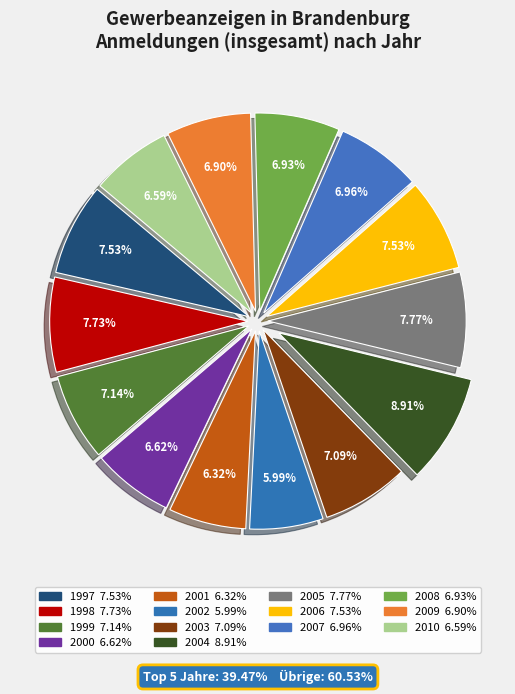

Between 1997 and 2007, which is larger?

1997